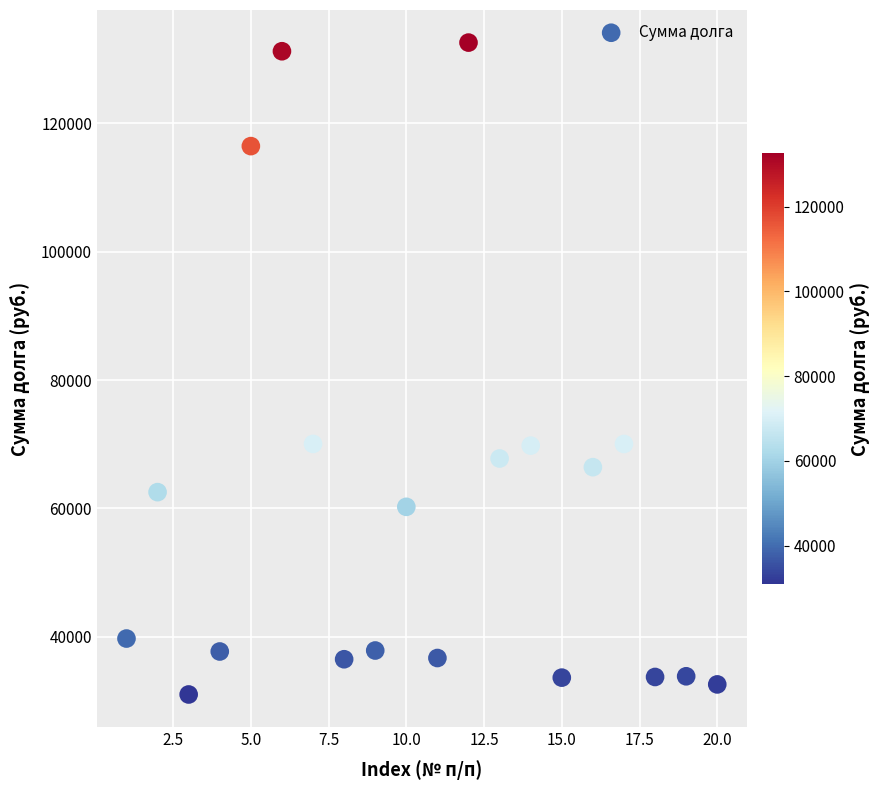

What is the range of X values (max minus min)?

19.0